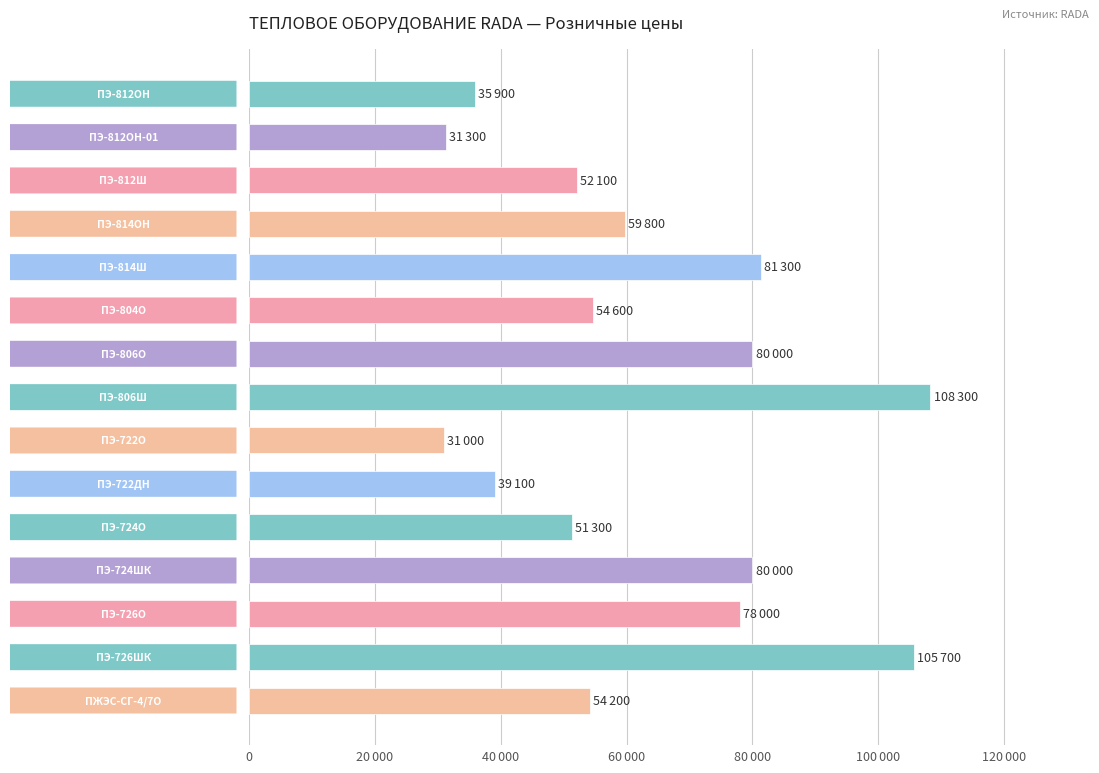

Does the chart contain any negative values?

No